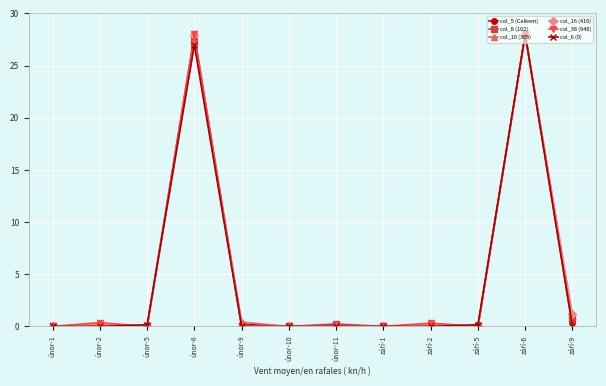

What is the label of the 10th point from the right?

únor-5